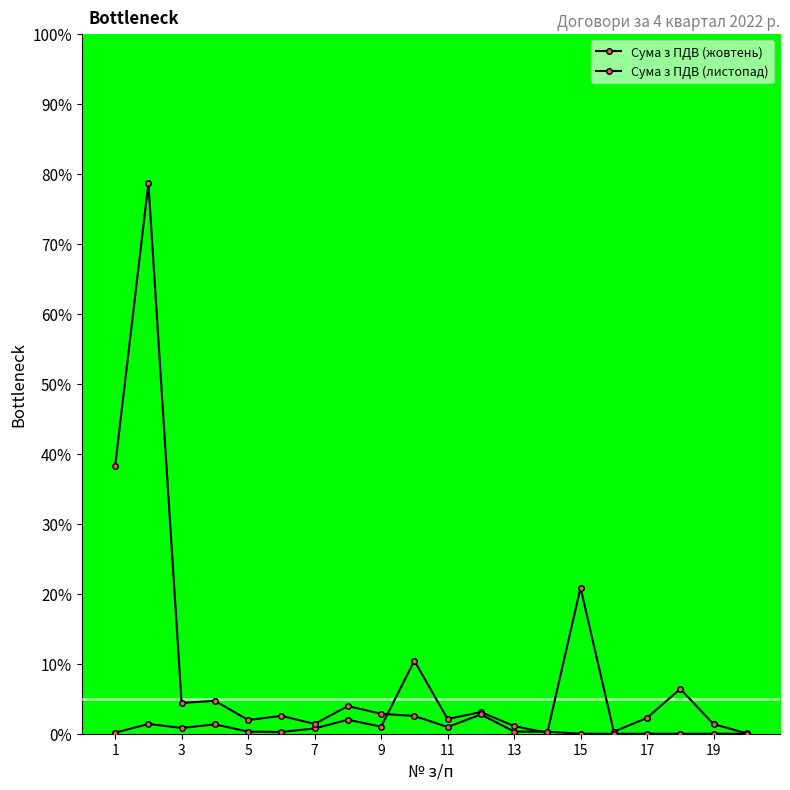

How many lines are shown in the chart?

2